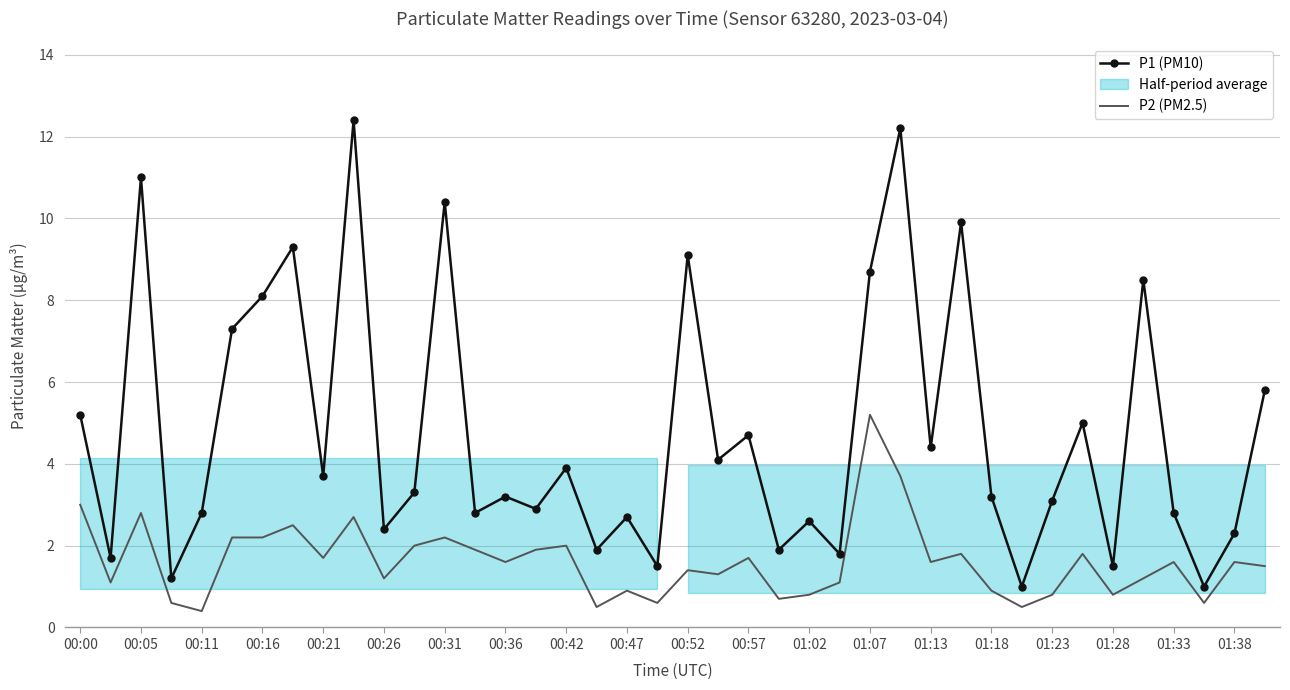

Does the chart have visible grid lines?

Yes